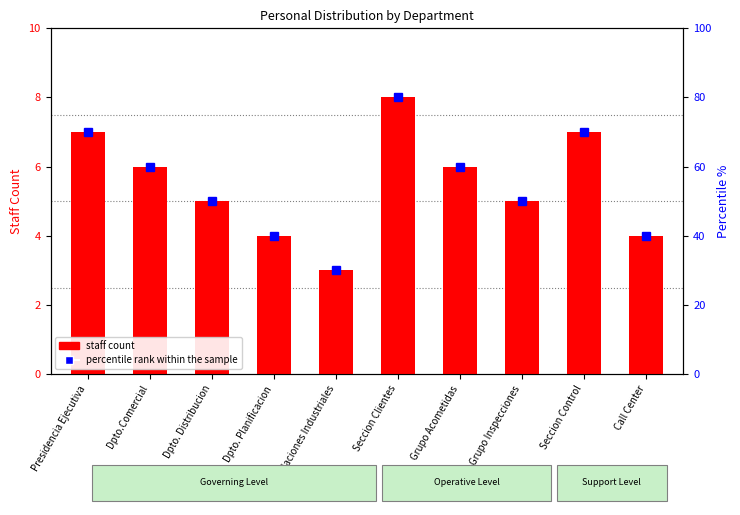

How many values are between 4 and 7?

8